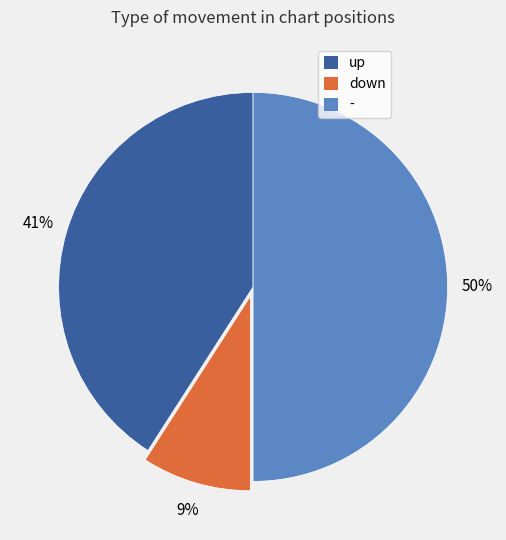

To the nearest percent, what percentage of the pie is down?

9%